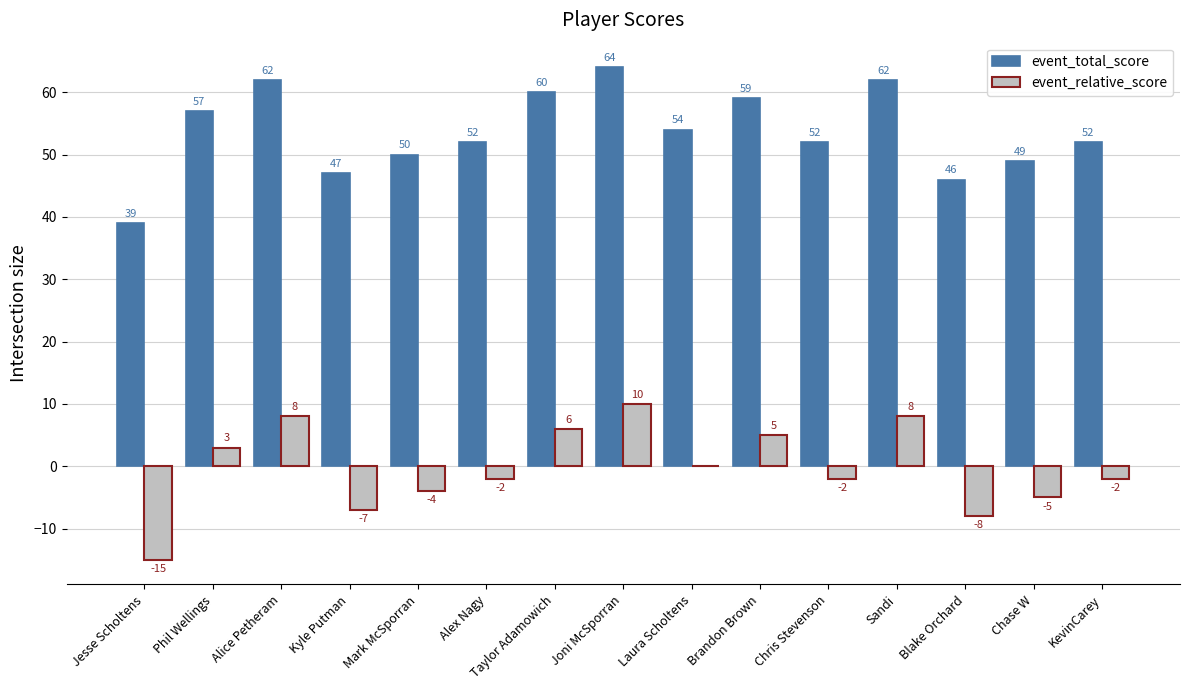

Is the value of event_total_score at Sandi greater than the value of event_relative_score at Chase W?

Yes